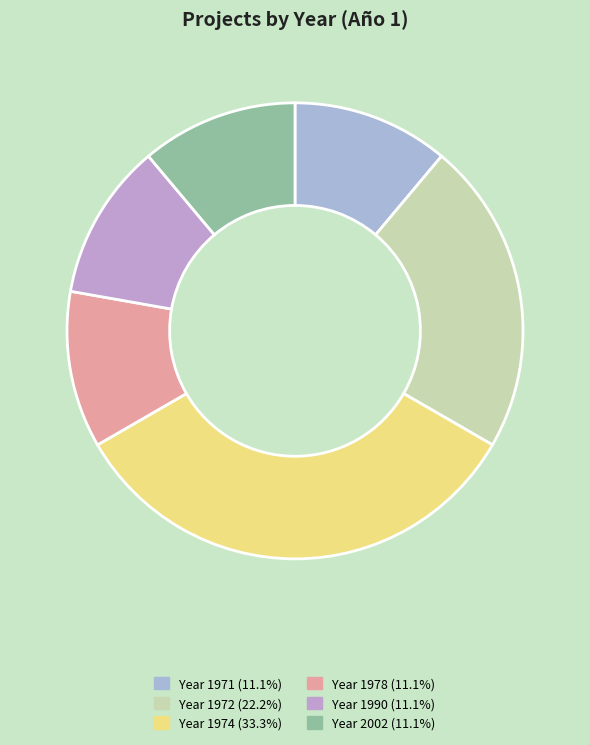

How many segments does this pie chart have?

6